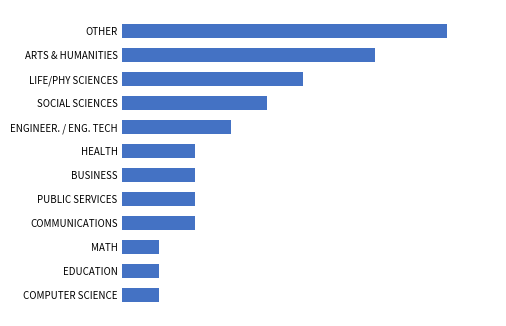

What is the smallest value displayed?

1